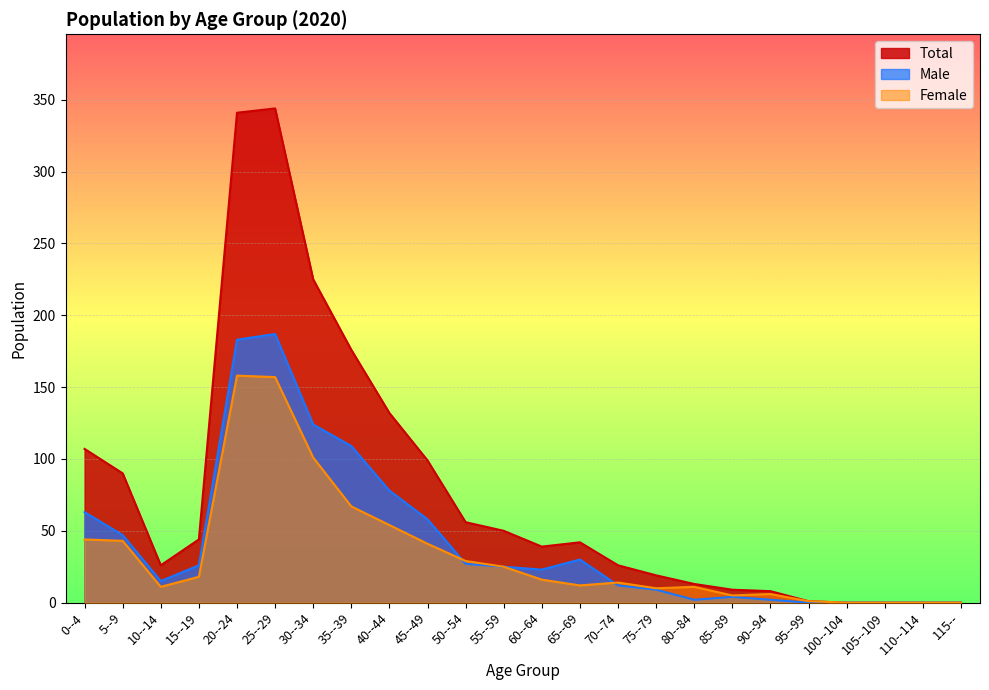

What is the difference between the highest and lowest values at 80--84?

11